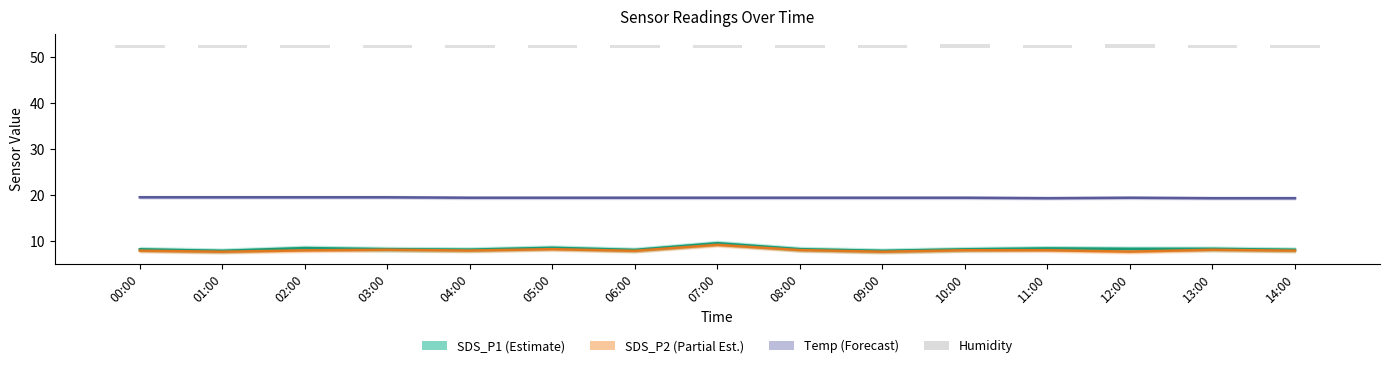

Read the SDS_P2 value at 00:00.

7.9